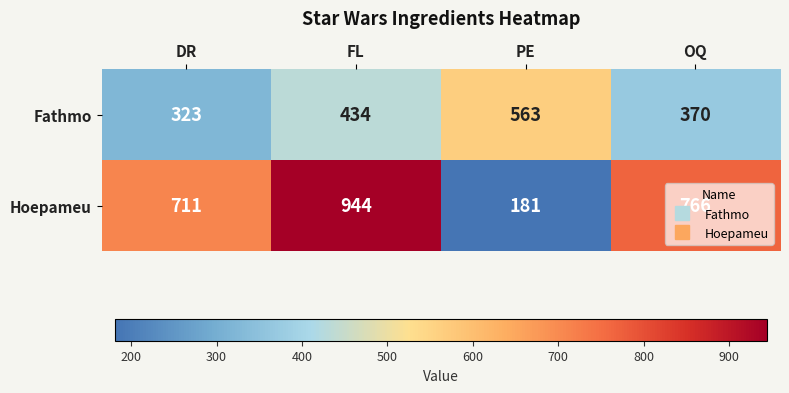

How many series are shown in this chart?

2